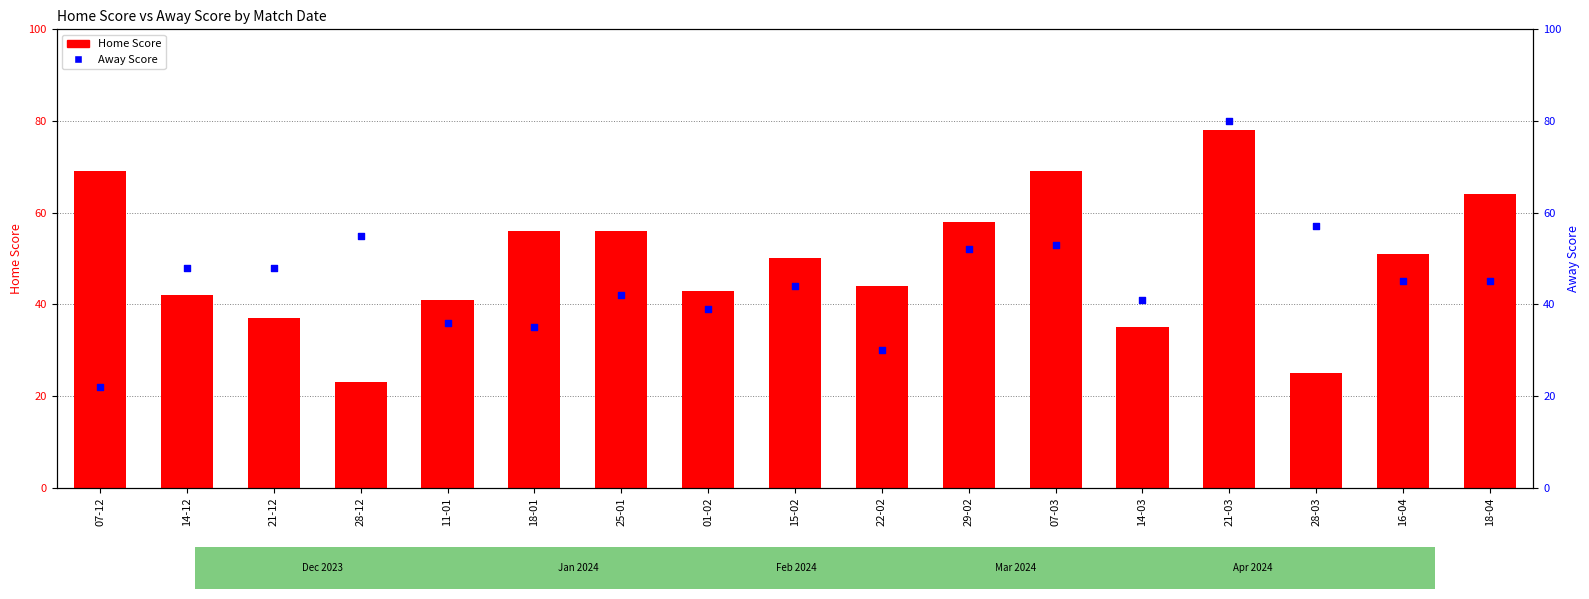

Is the value of Away Score at 18-01 greater than the value of Home Score at 29-02?

No